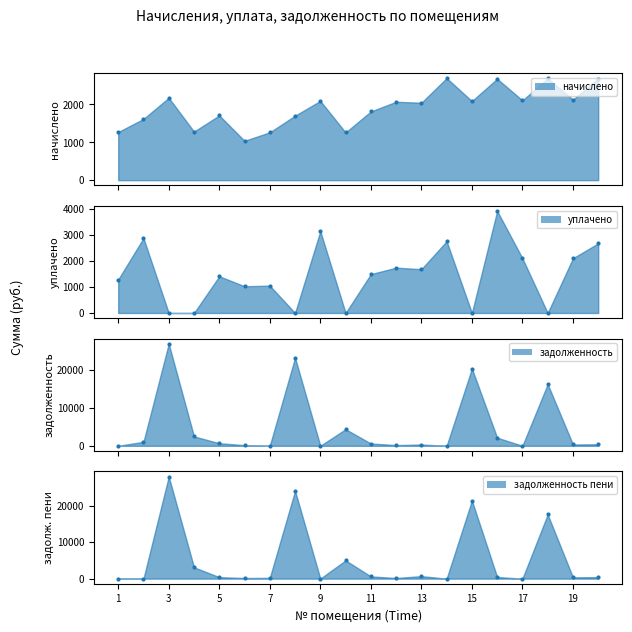

Which series reaches the maximum Y coordinate?

задолженность пени